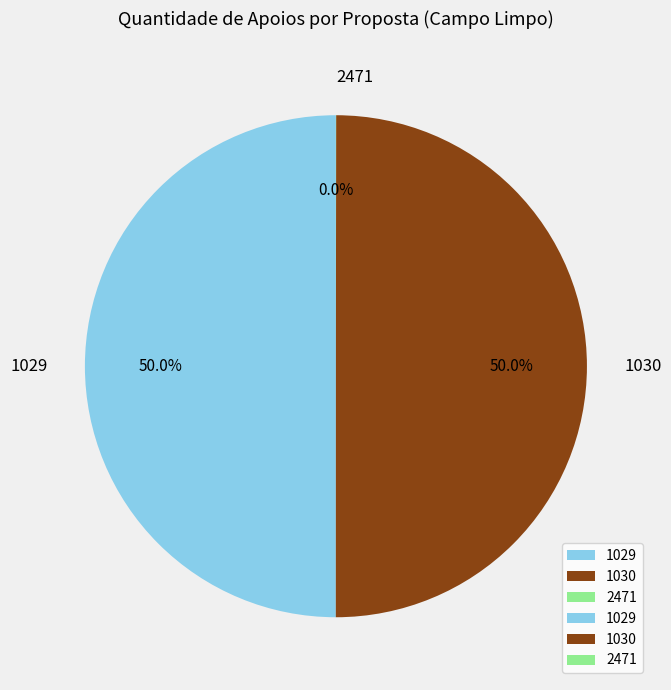

To the nearest percent, what portion does 1029 represent?

50%